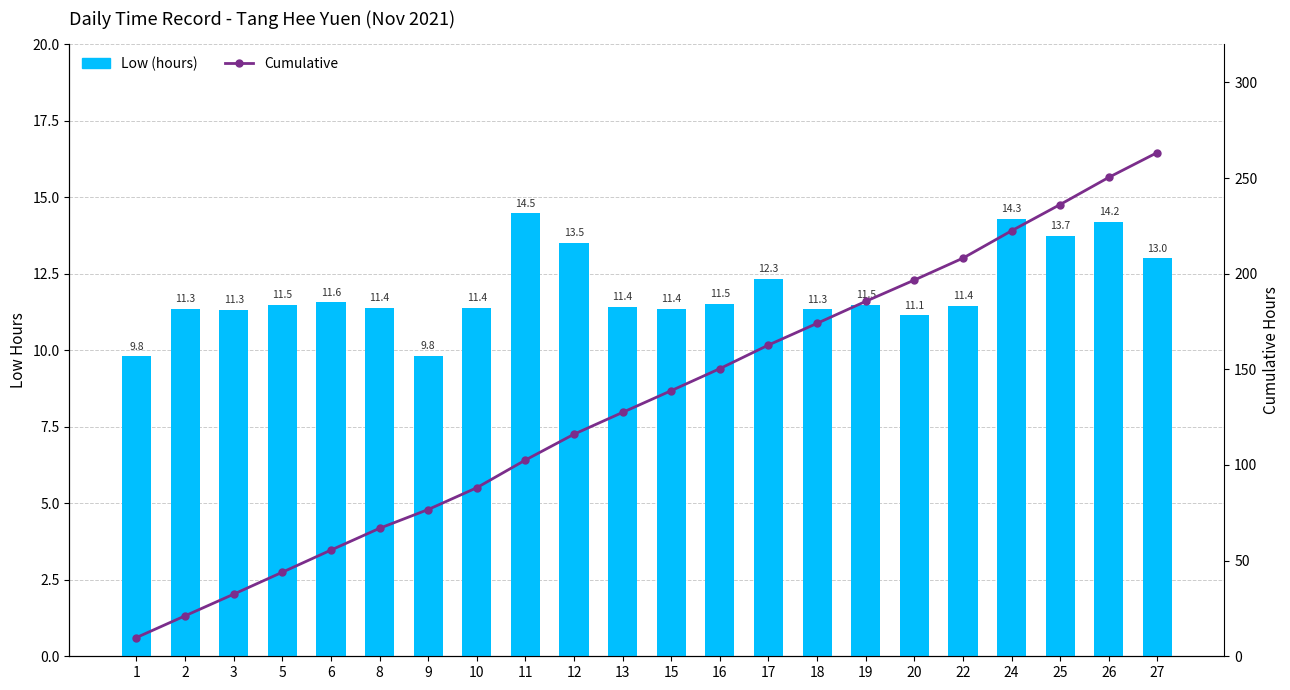

At how many categories does at least one series exceed 177?

7